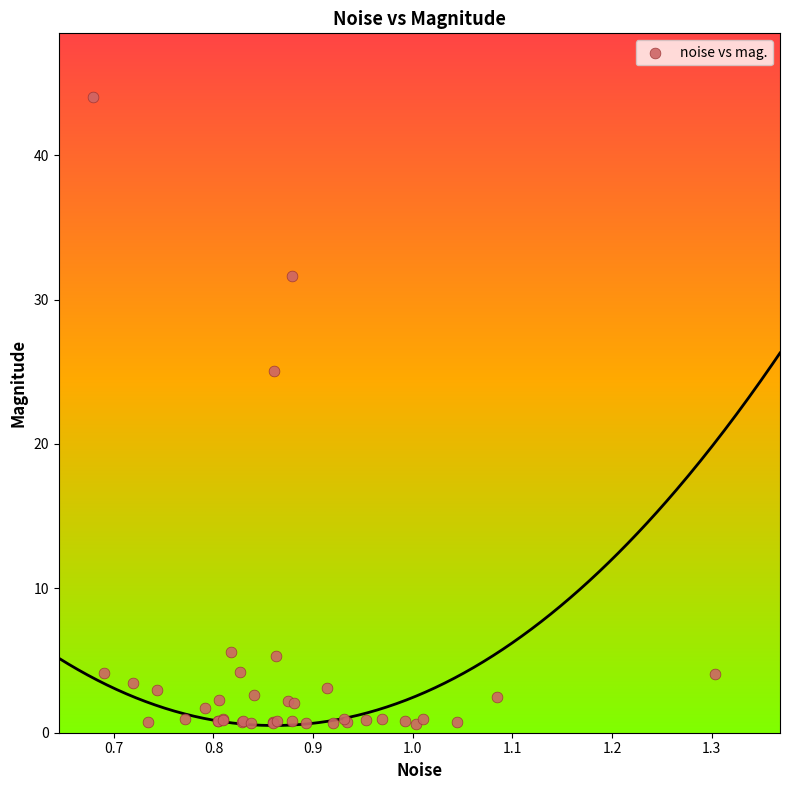

What Y value in the scatter plot is closest to 22?

25.1